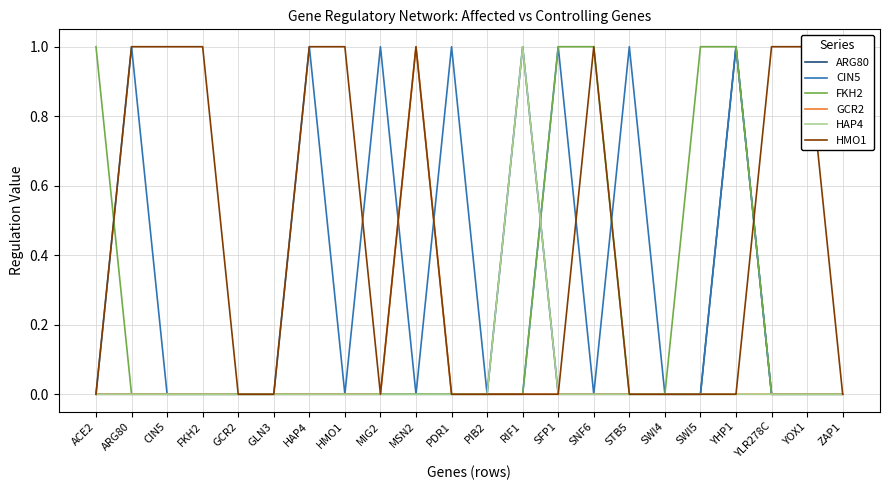

True or false: HAP4 has more than 2 points higher than both neighbors.

False